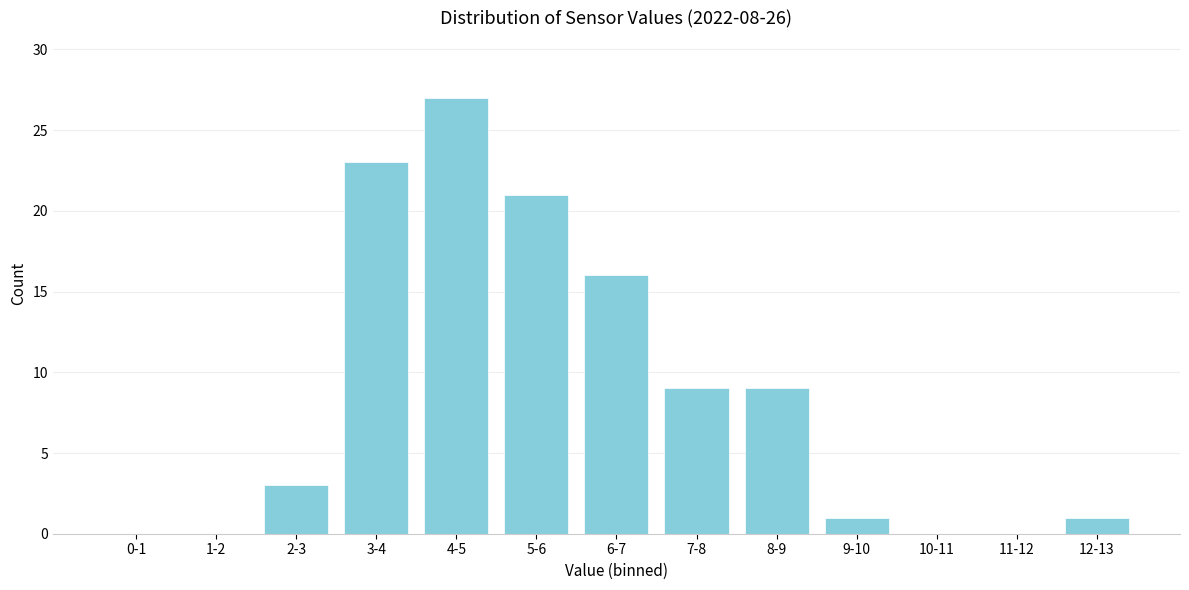

Reading left to right, list all the values displayed in this chart.

0-1=0	1-2=0	2-3=3	3-4=23	4-5=27	5-6=21	6-7=16	7-8=9	8-9=9	9-10=1	10-11=0	11-12=0	12-13=1